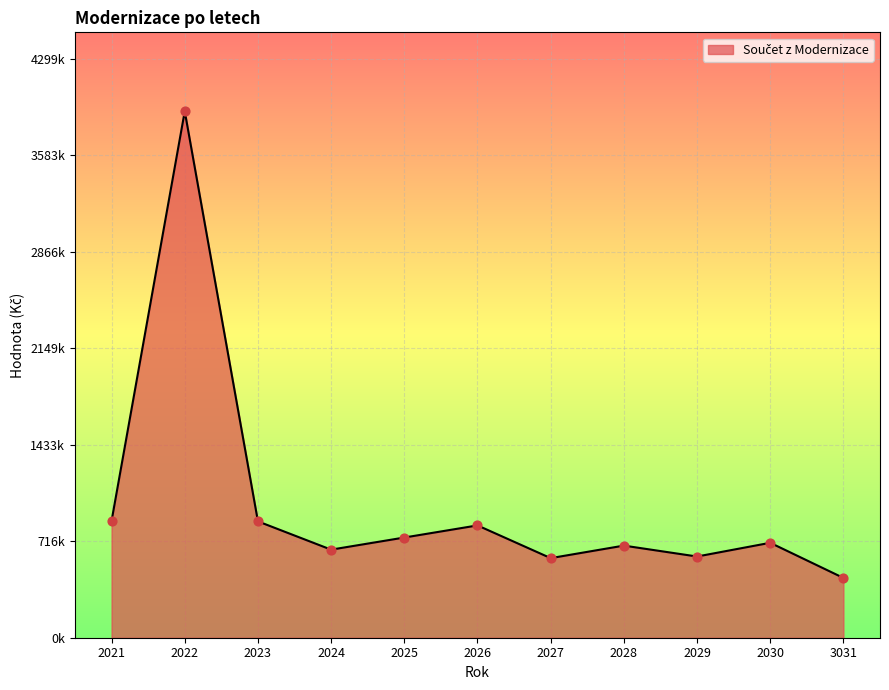

What is the change in value from 2021 to 2027?

-276000